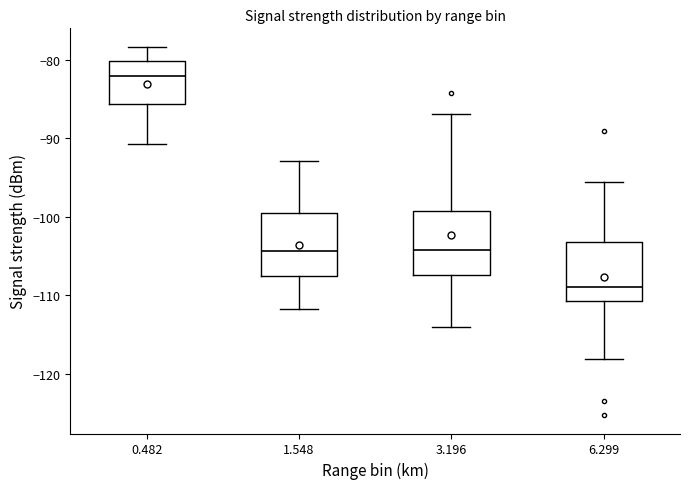

Reading left to right, transcribe this box plot: for each box, give where its median line is, the range the box spans, and where its two whiskers end, as read against the y-axis. The values are not printed on the chart, so give them approximately, as read against the axis.

0.482: median -82, box -86 to -80, whiskers -91 to -78
1.548: median -104, box -108 to -99, whiskers -112 to -93
3.196: median -104, box -107 to -99, whiskers -114 to -87
6.299: median -109, box -111 to -103, whiskers -118 to -96